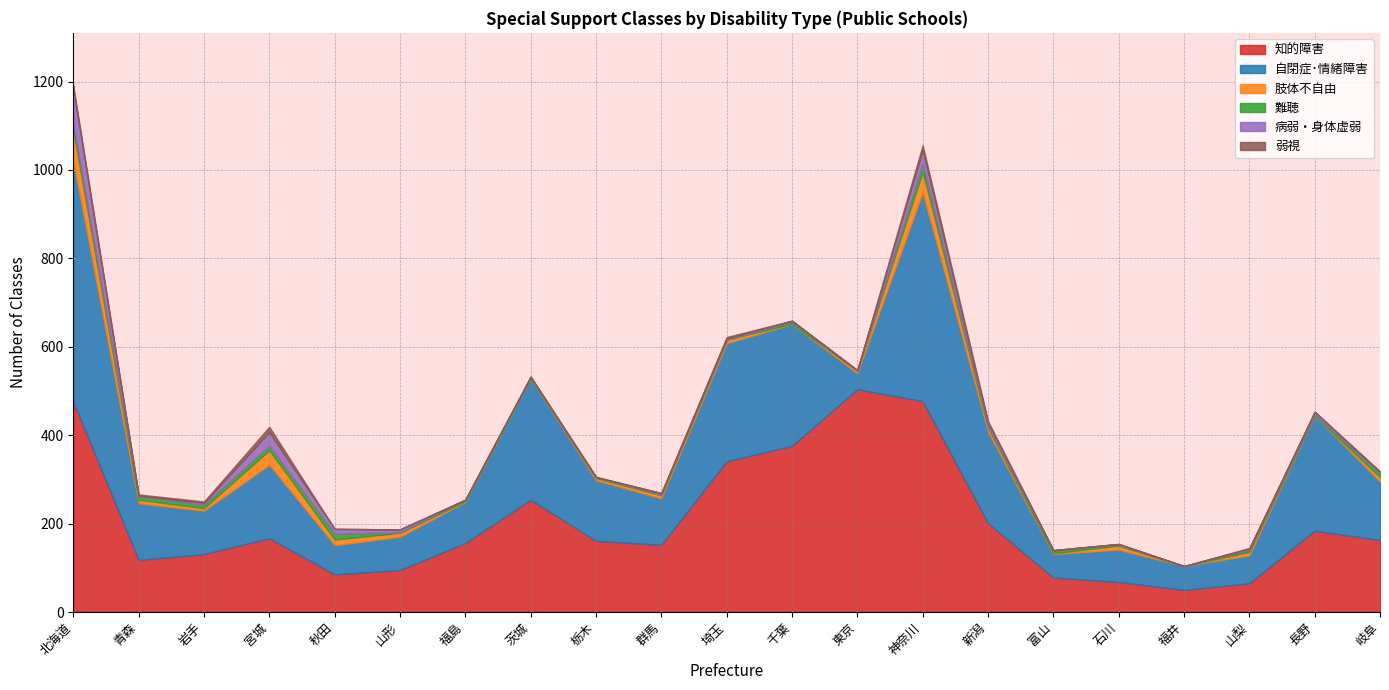

Does the chart have visible grid lines?

Yes